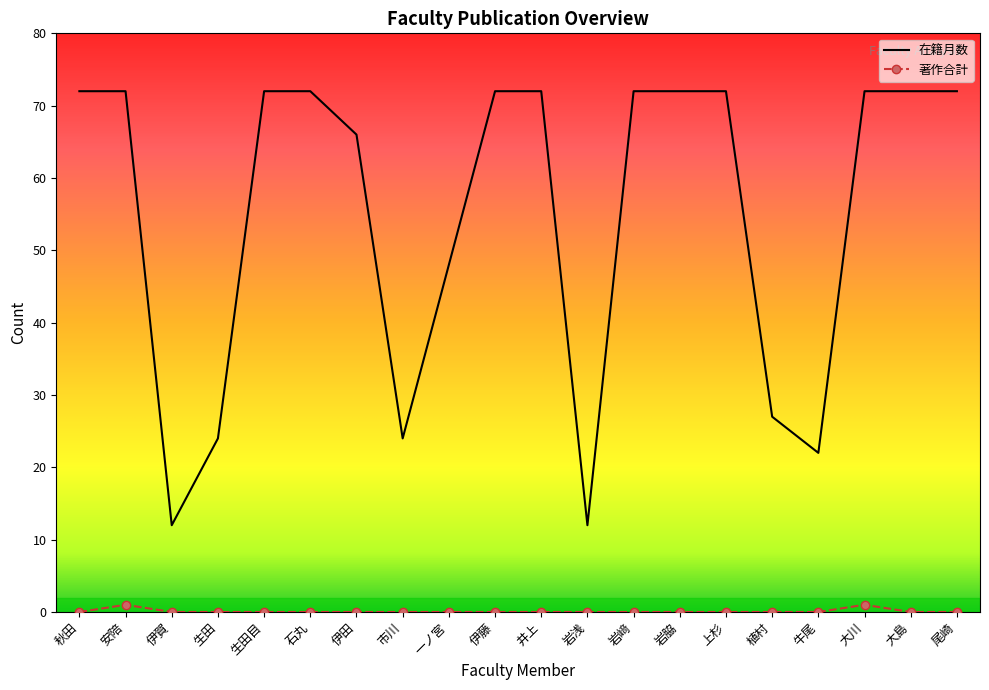

Rank the series by their average value, from highest to lowest.

在籍月数, 著作合計